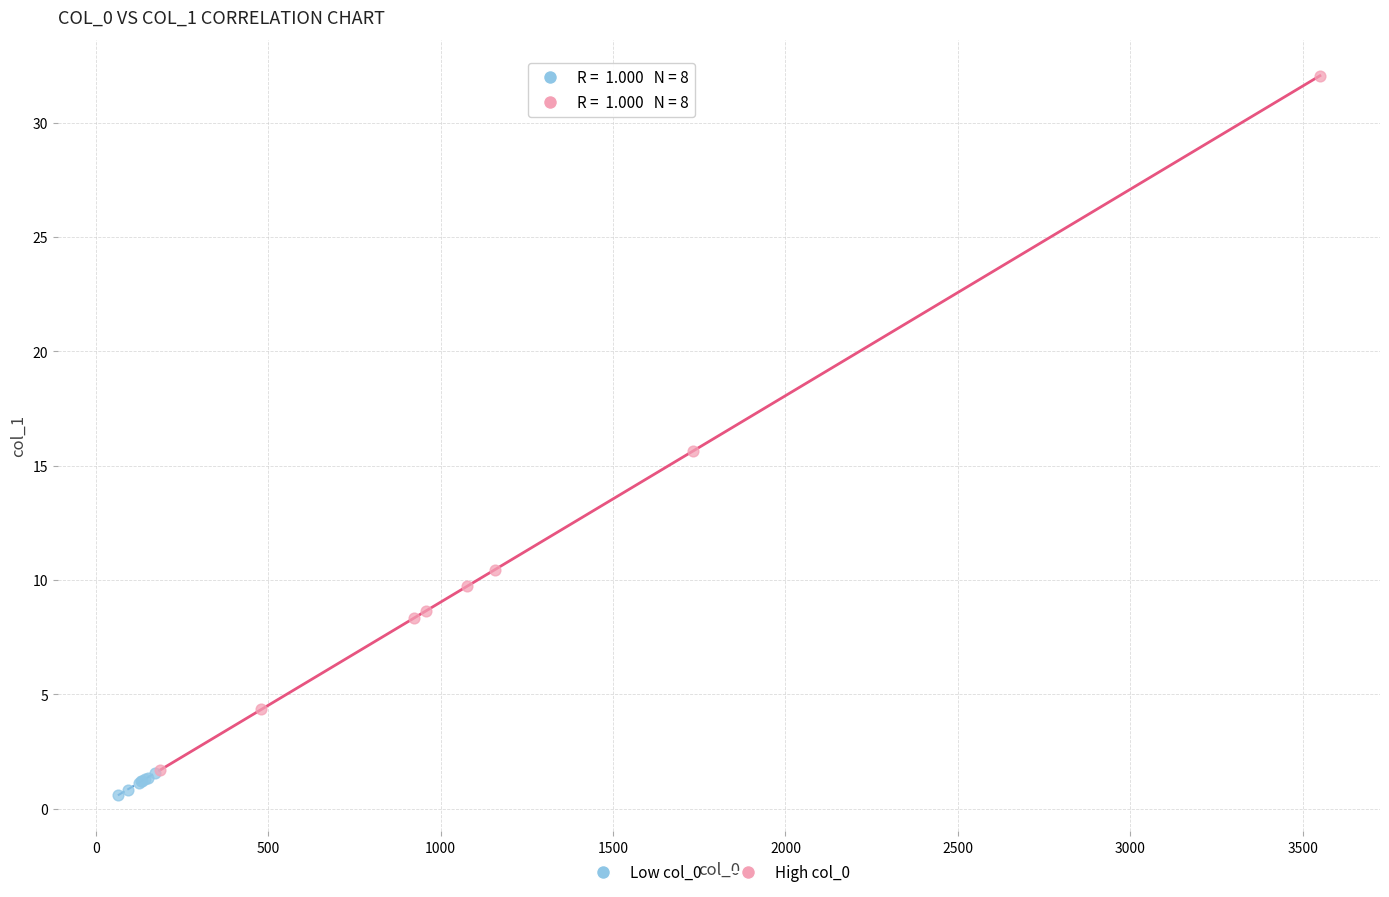

Which series has the largest Y range (max minus min)?

High col_0